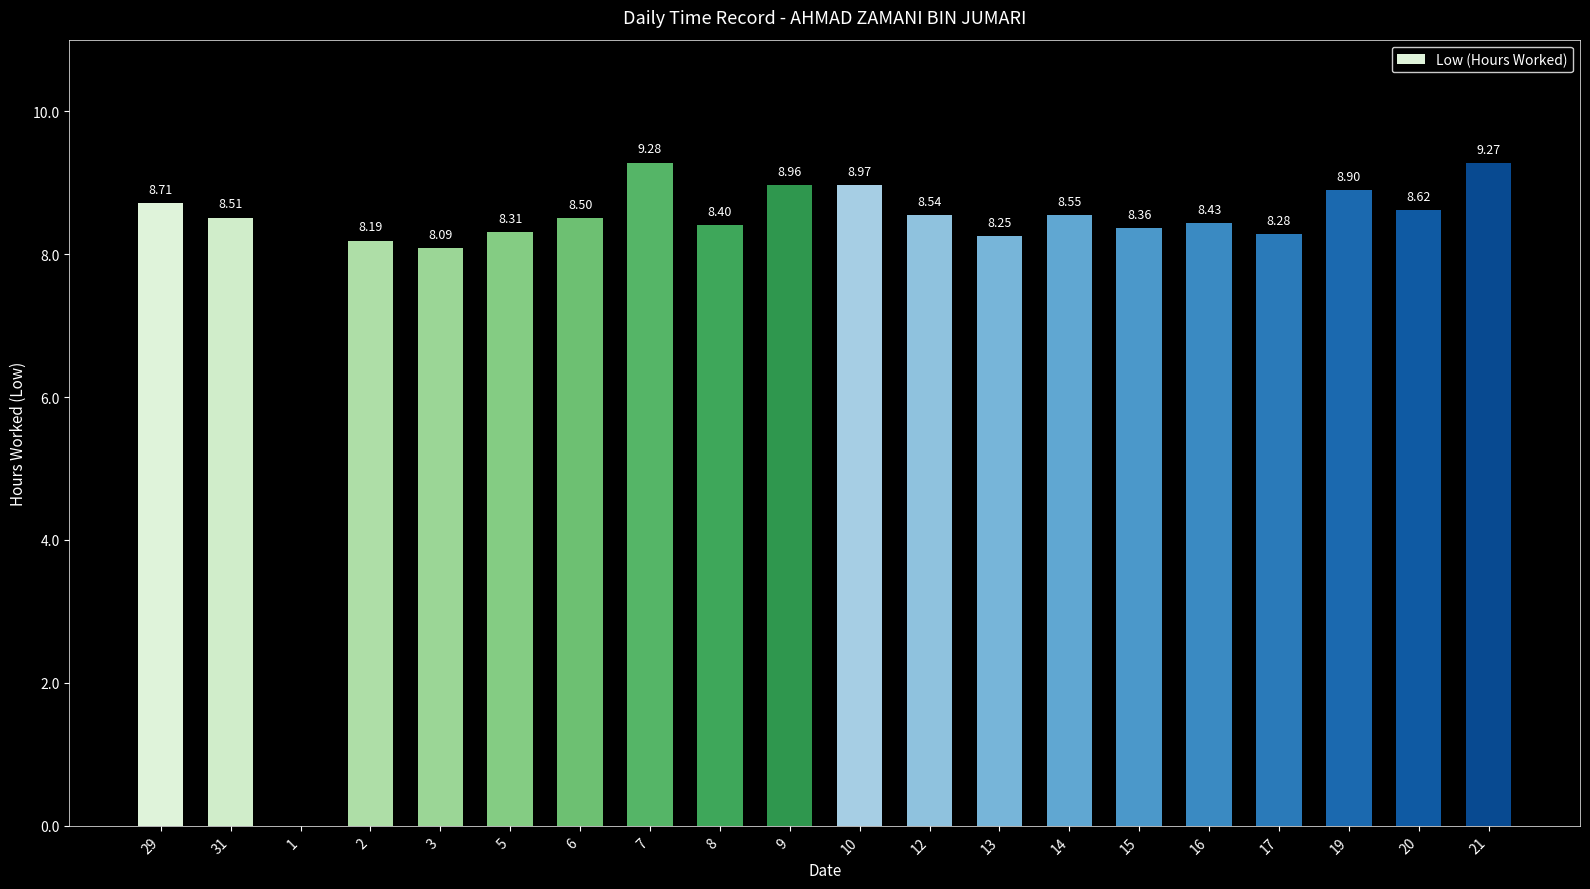

Where is the data nearest to the value 4?

1